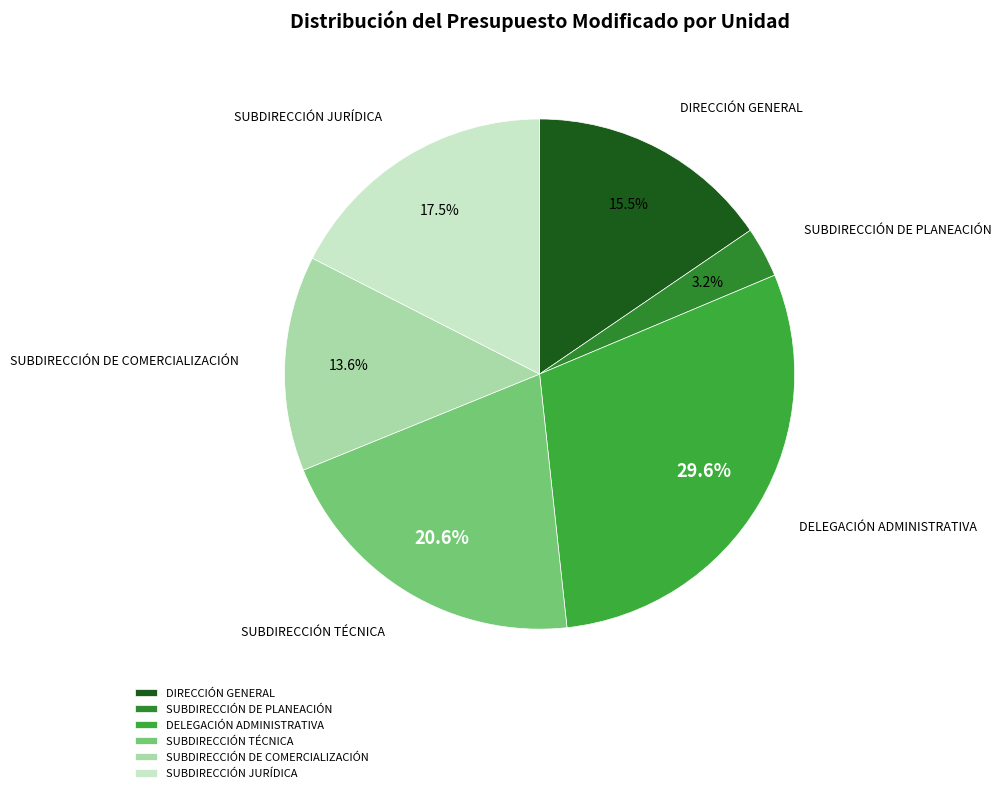

What is the largest slice in the pie chart?

DELEGACIÓN ADMINISTRATIVA